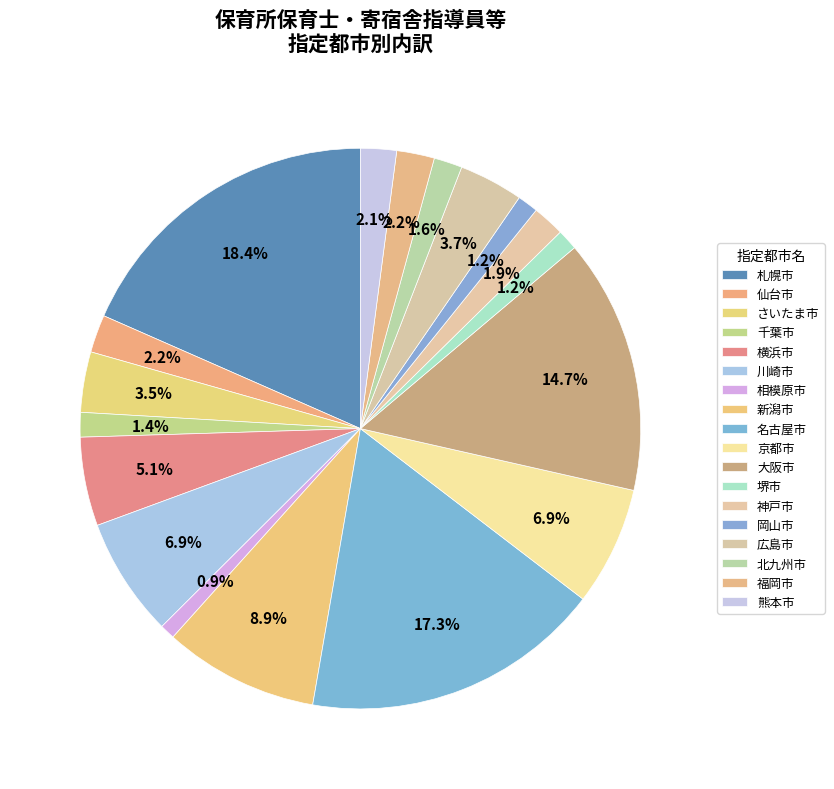

Is there a majority slice in this chart?

No